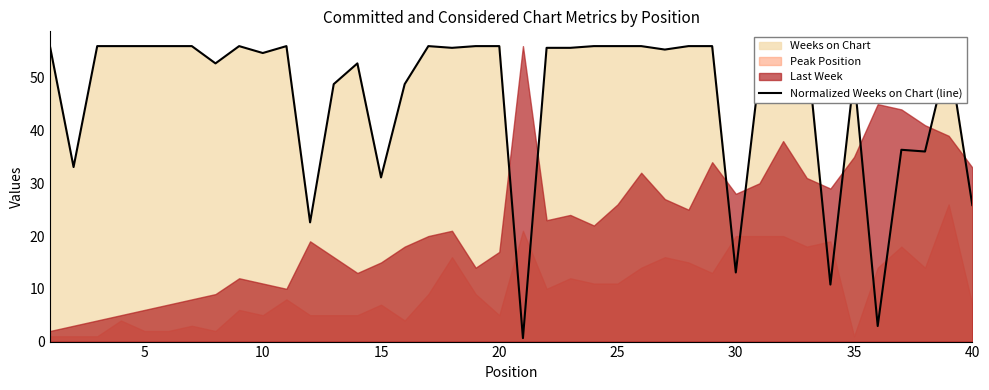

What is the value of the 33rd point from the left?

56.0